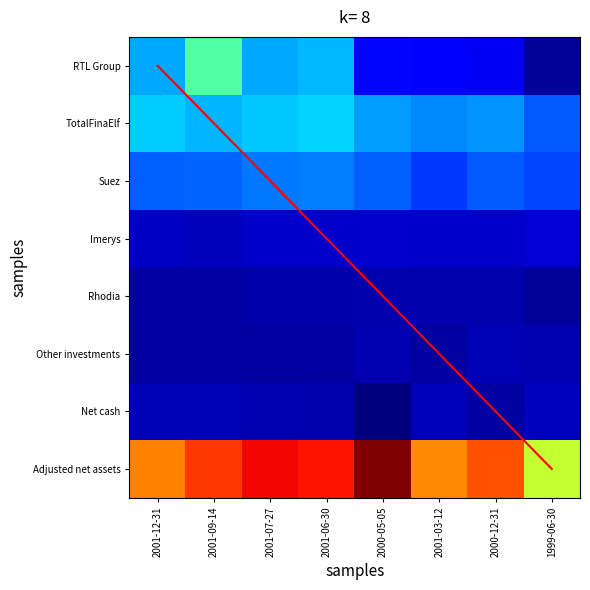

How many series are shown in this chart?

9